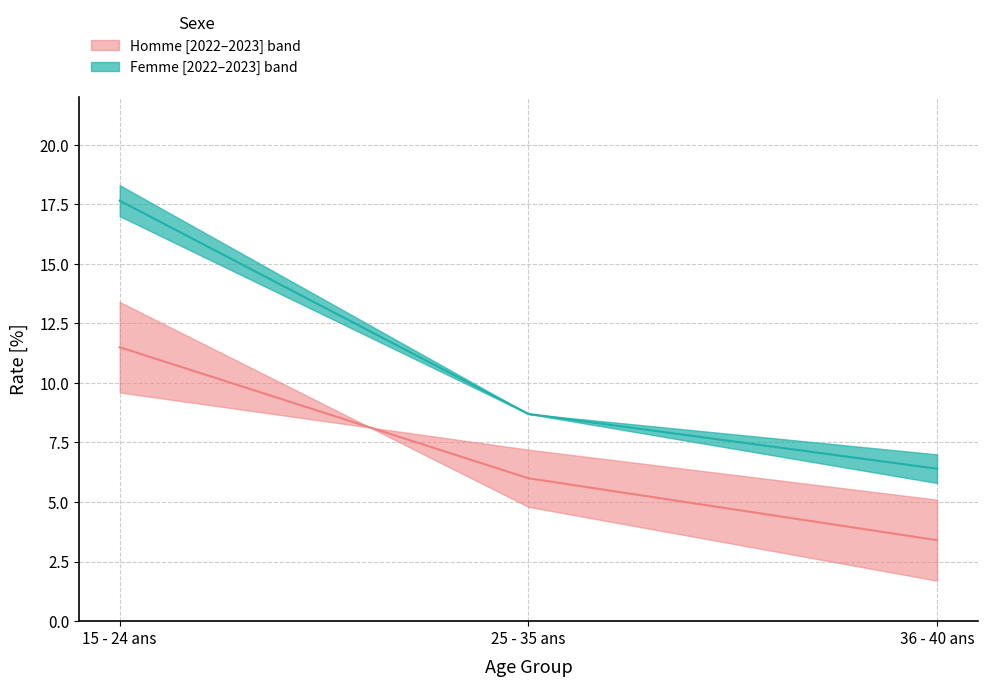

What is the maximum value shown in the chart?

17.6